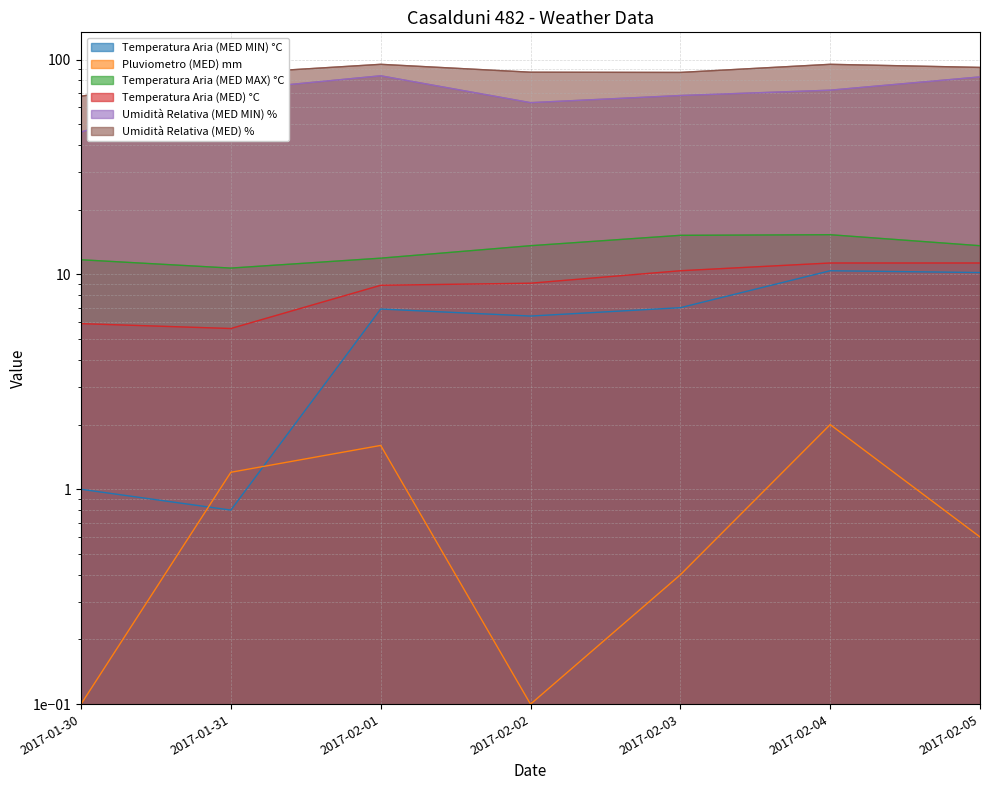

The value of Pluviometro (MED) mm at 2017-01-30 is 0.1. True or false?

True